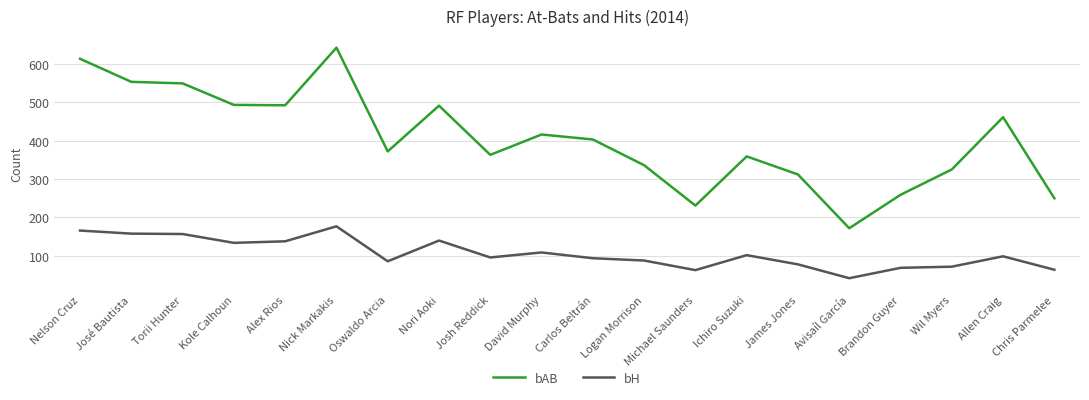

Between José Bautista and Wil Myers, which series saw the biggest shift?

bAB